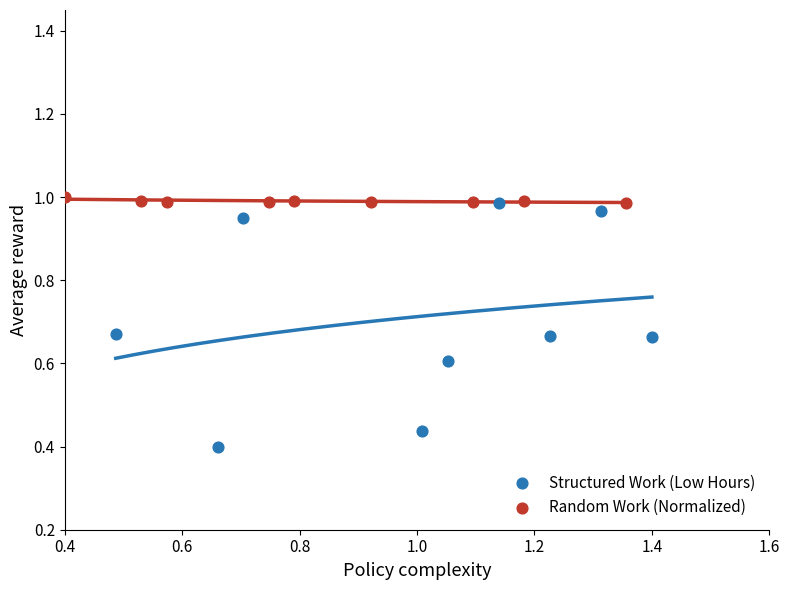

Which series has the largest Y range (max minus min)?

Structured Work (Low Hours)